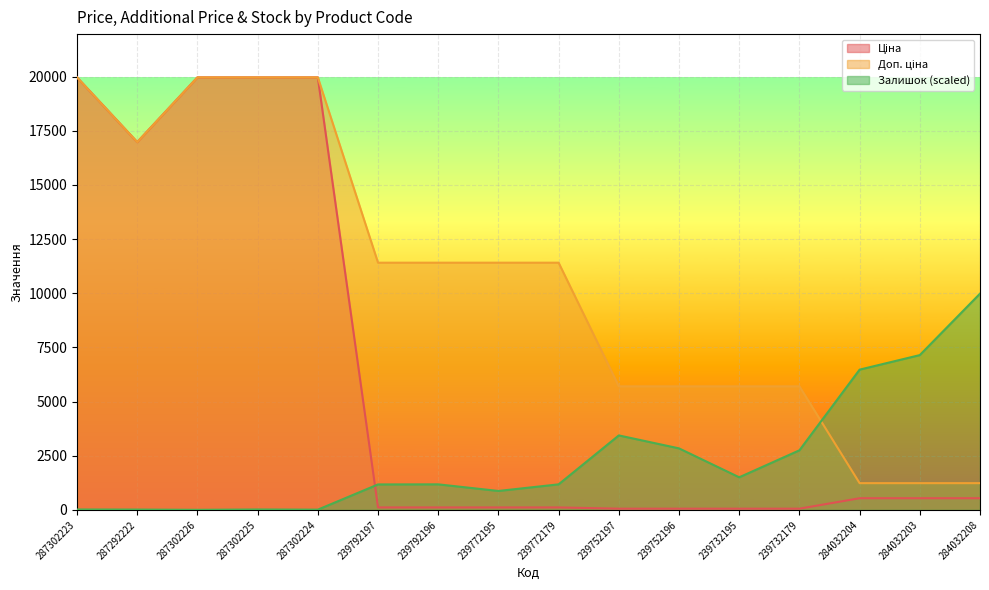

Does the chart display data point markers on the line(s)?

No